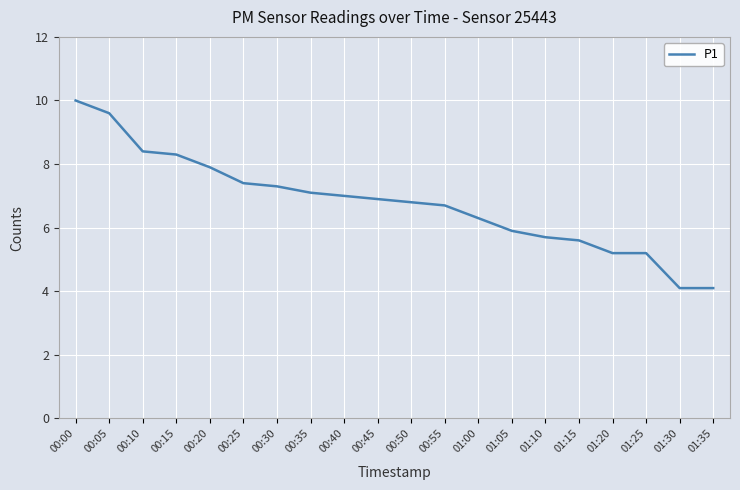

What is the smallest value displayed?

4.1